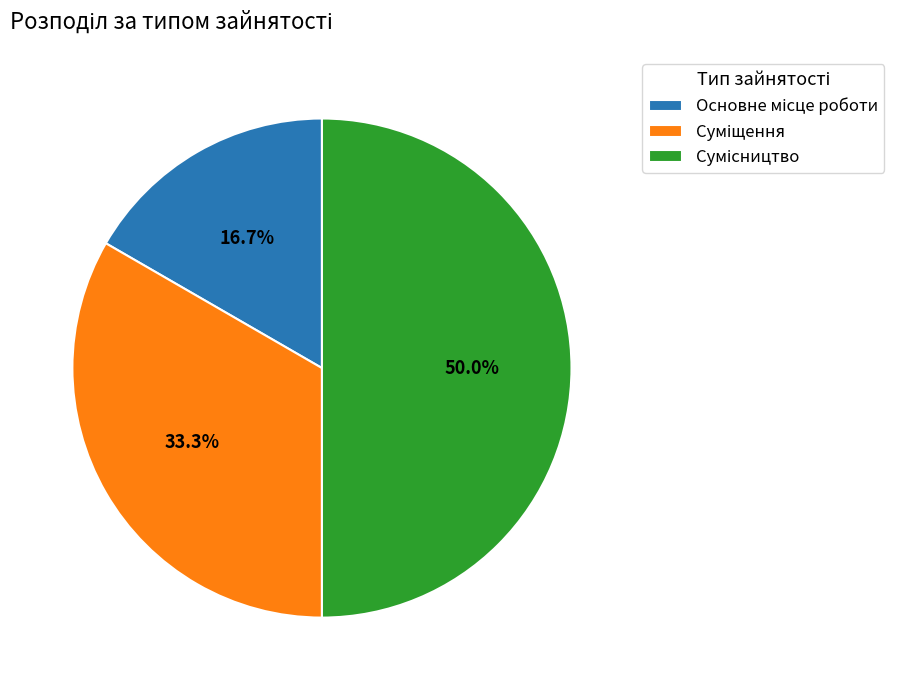

How many slices are in this pie chart?

3